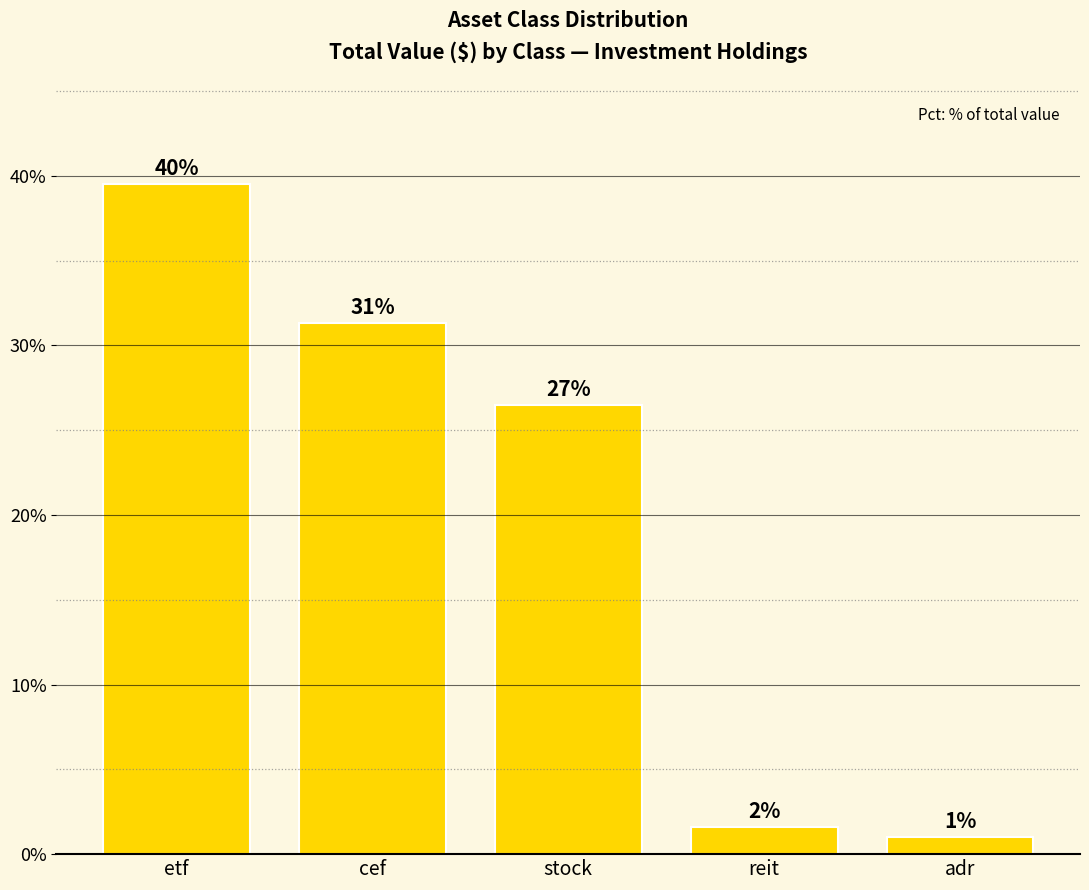

Reading right to left, what are all the values shown in this chart?

adr=1.0	reit=1.6	stock=26.5	cef=31.3	etf=39.5